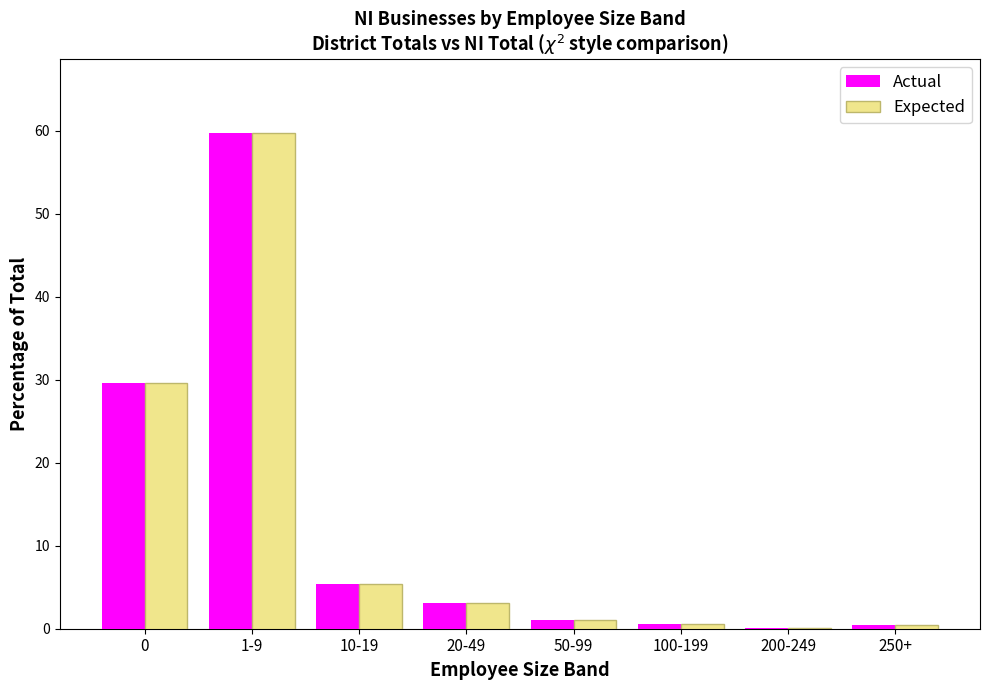

The value of Expected at 20-49 is 3.1. True or false?

True